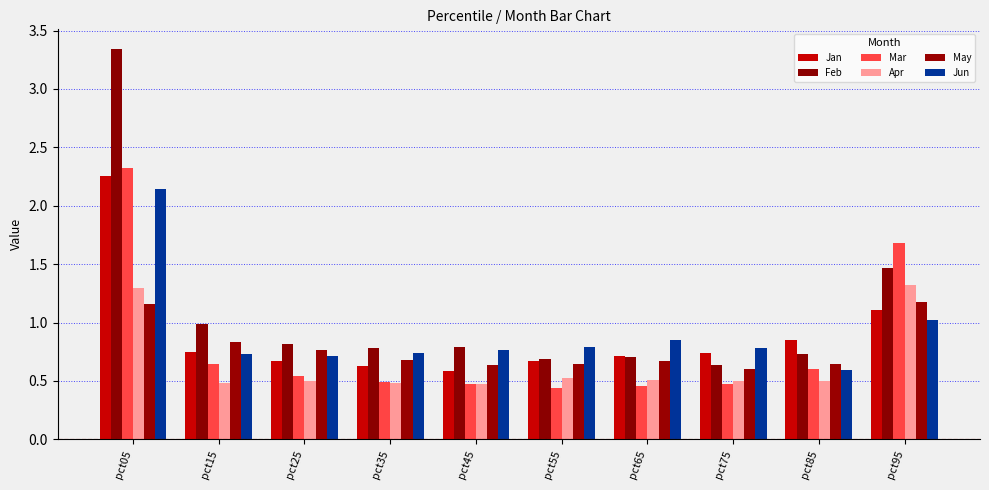

The value of Mar at pct55 is 0.1. True or false?

False